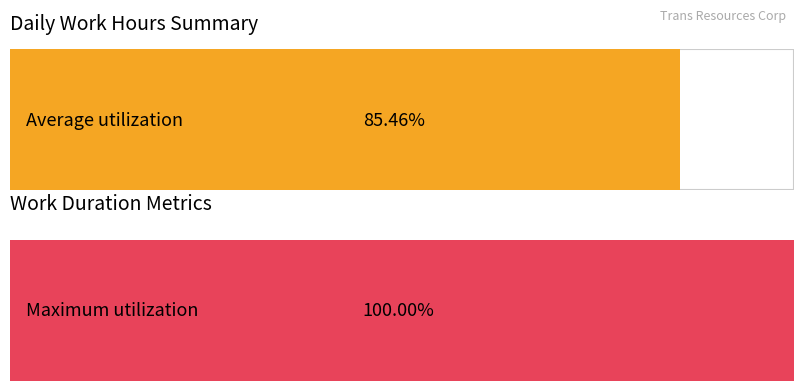

Does the chart contain stacked bars?

No